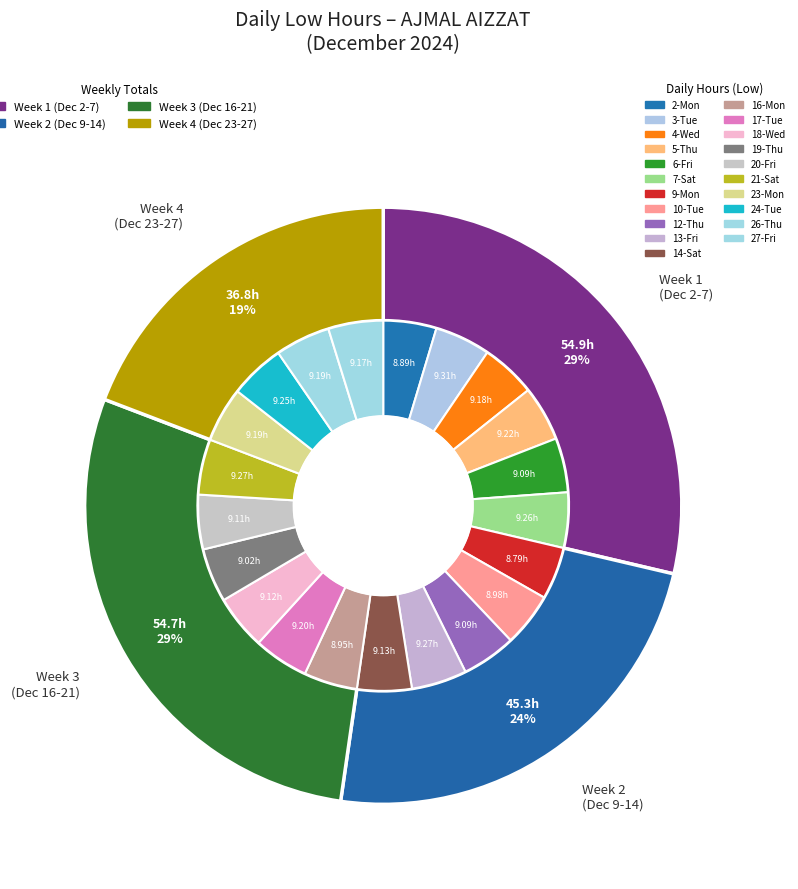

Is it true that 10-Tue is 5% of the pie?

True